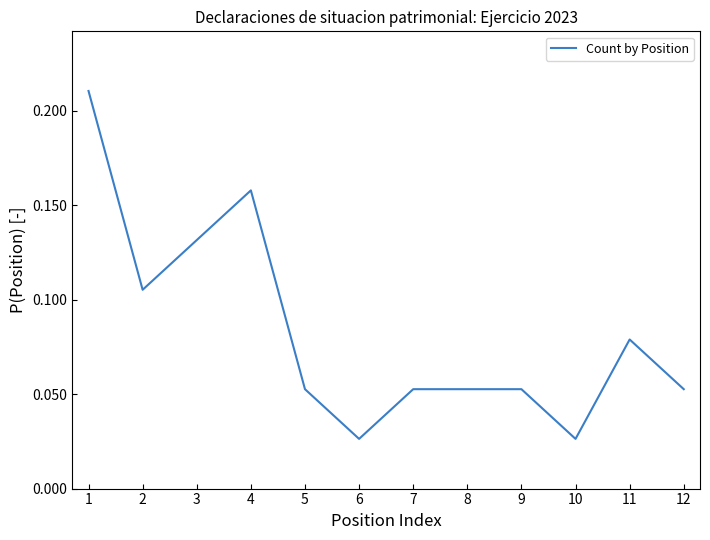

Count the values in the range 0 to 1.

12